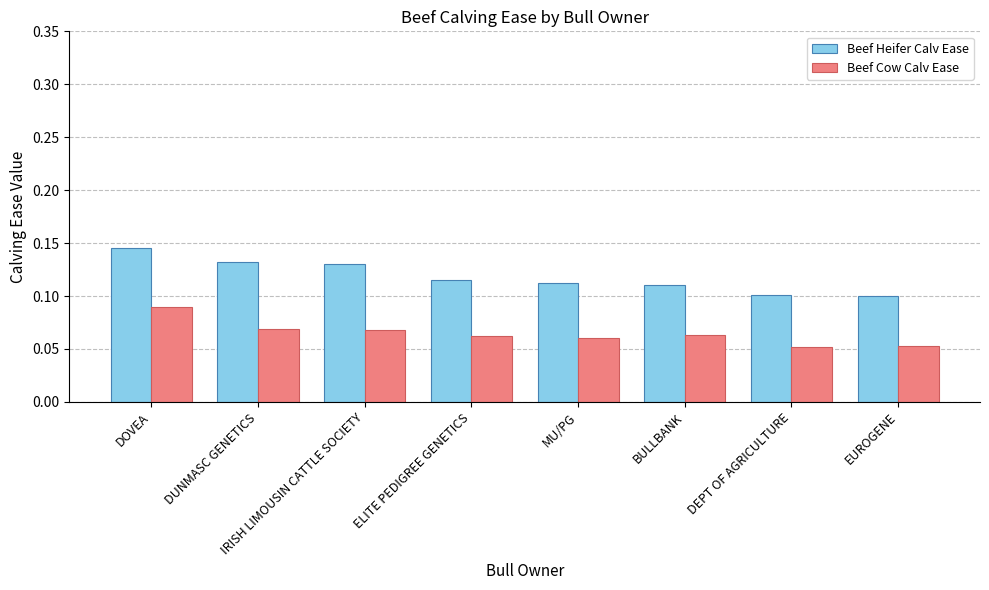

What is the sum of all Beef Heifer Calv Ease values?

0.9